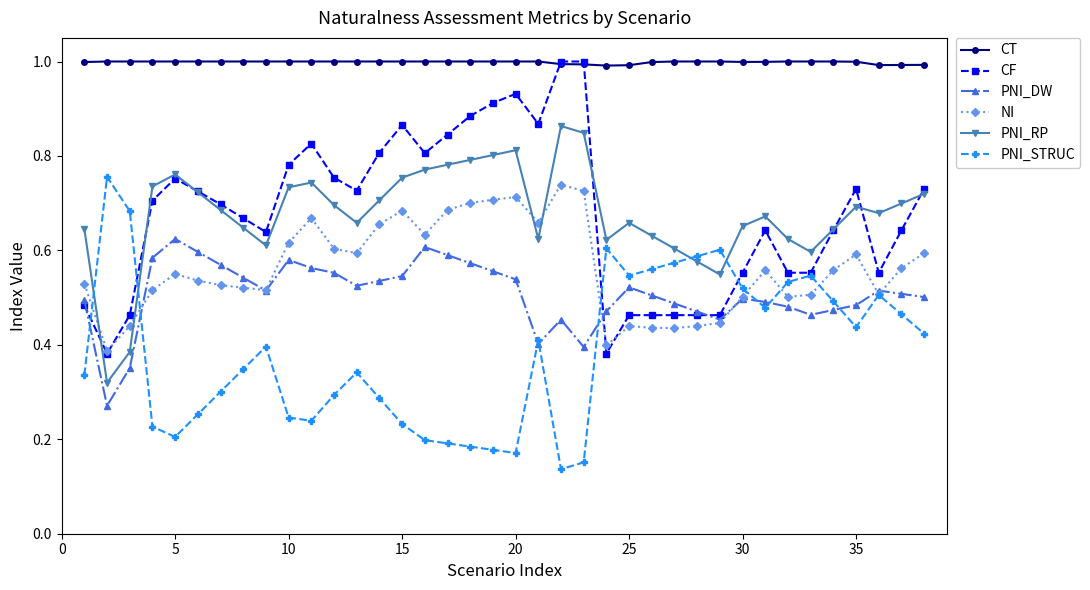

True or false: CF has more than 2 interior local peaks.

True